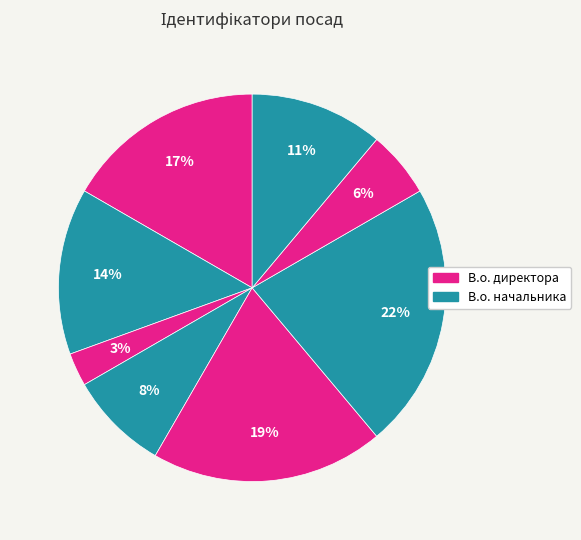

Count the number of slices in the pie.

8